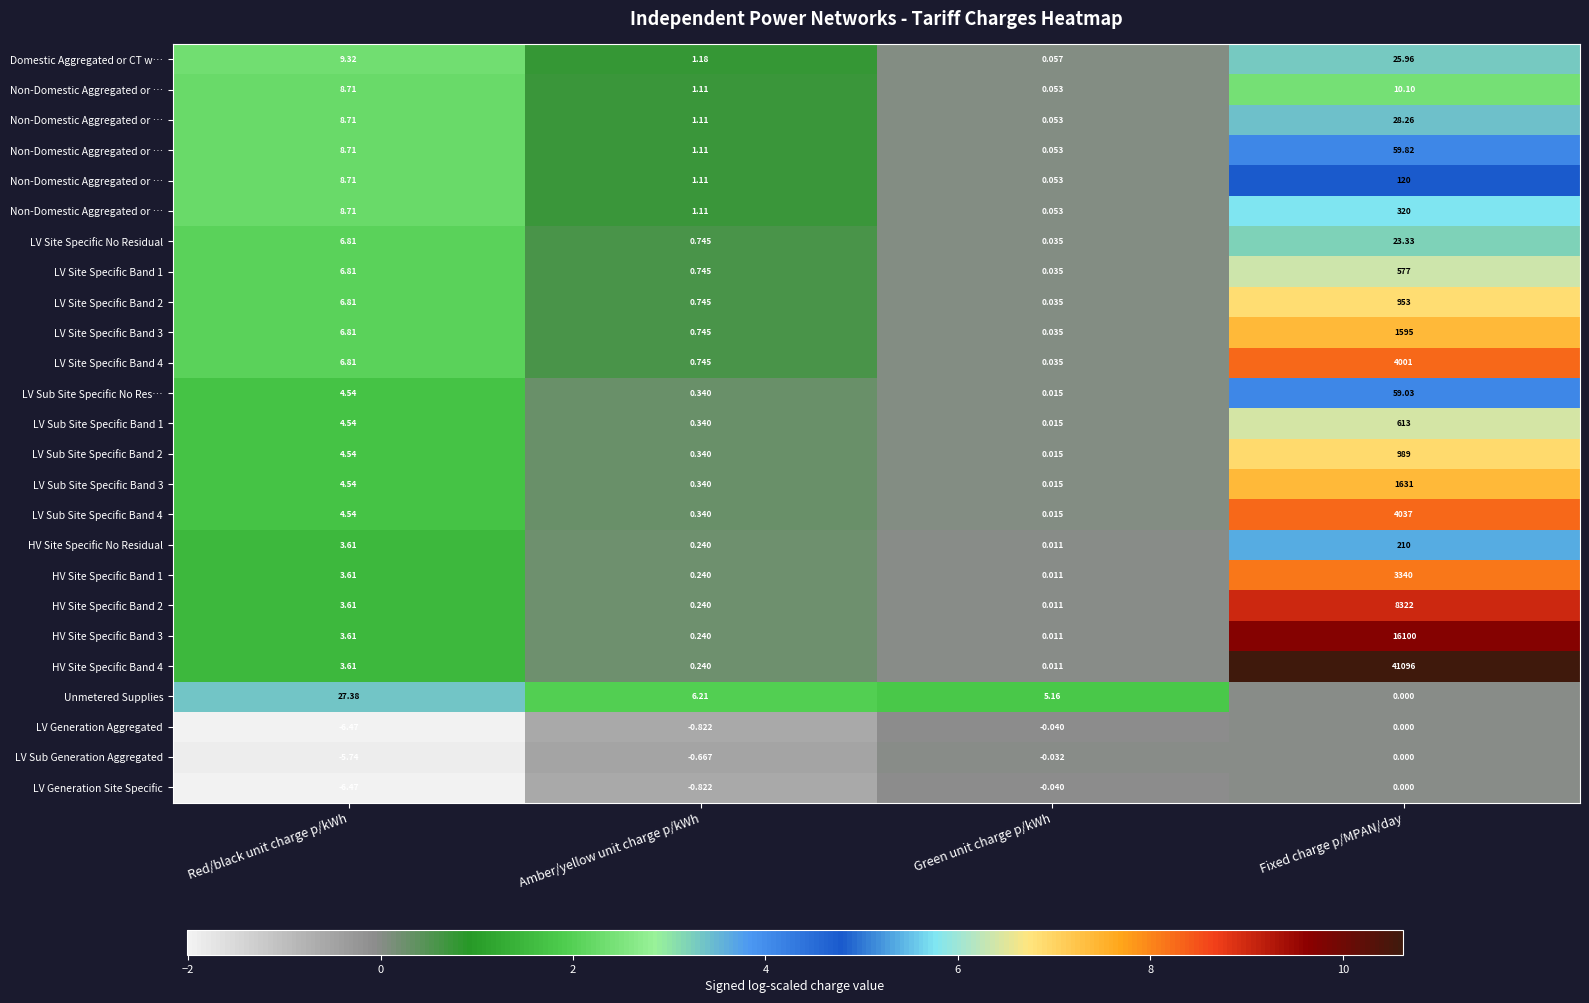

At which category does the chart reach its peak across all series?

Fixed charge p/MPAN/day